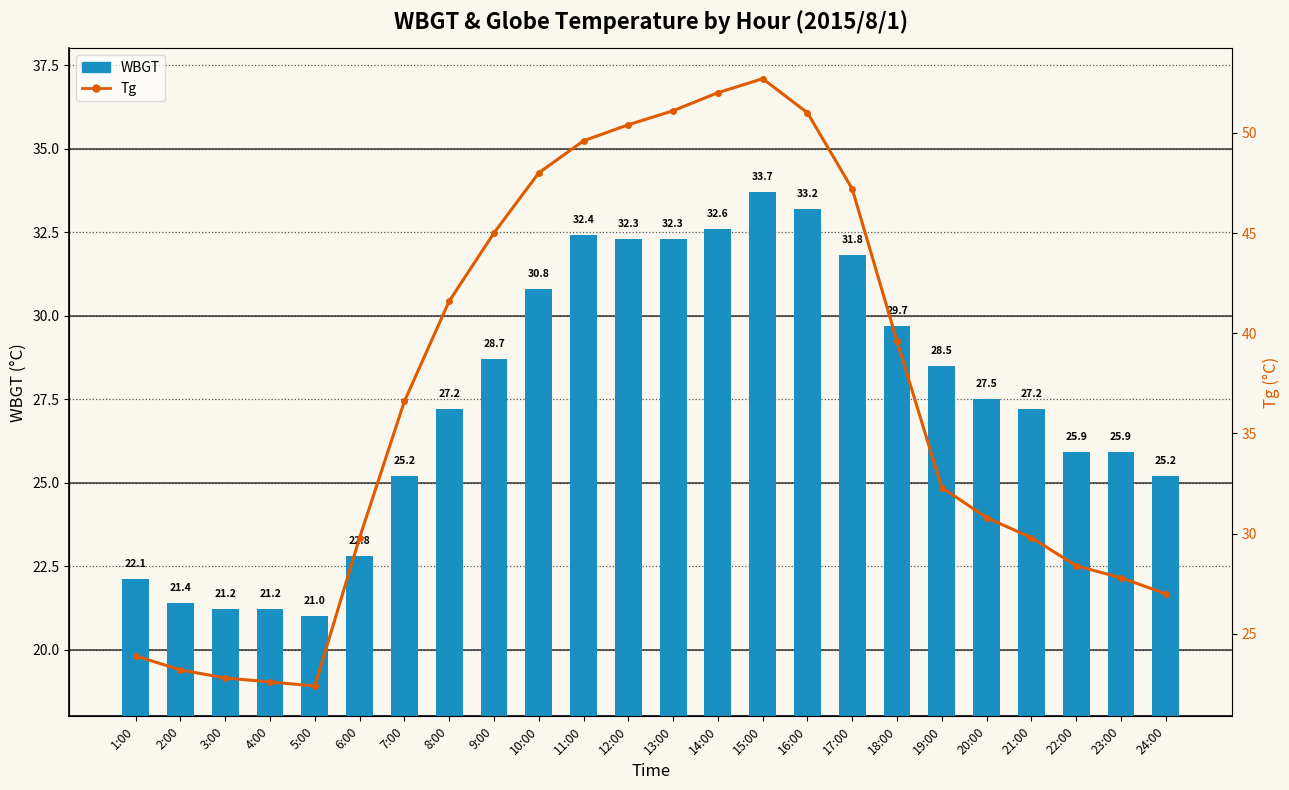

What is the total value across all series at 23:00?

53.7